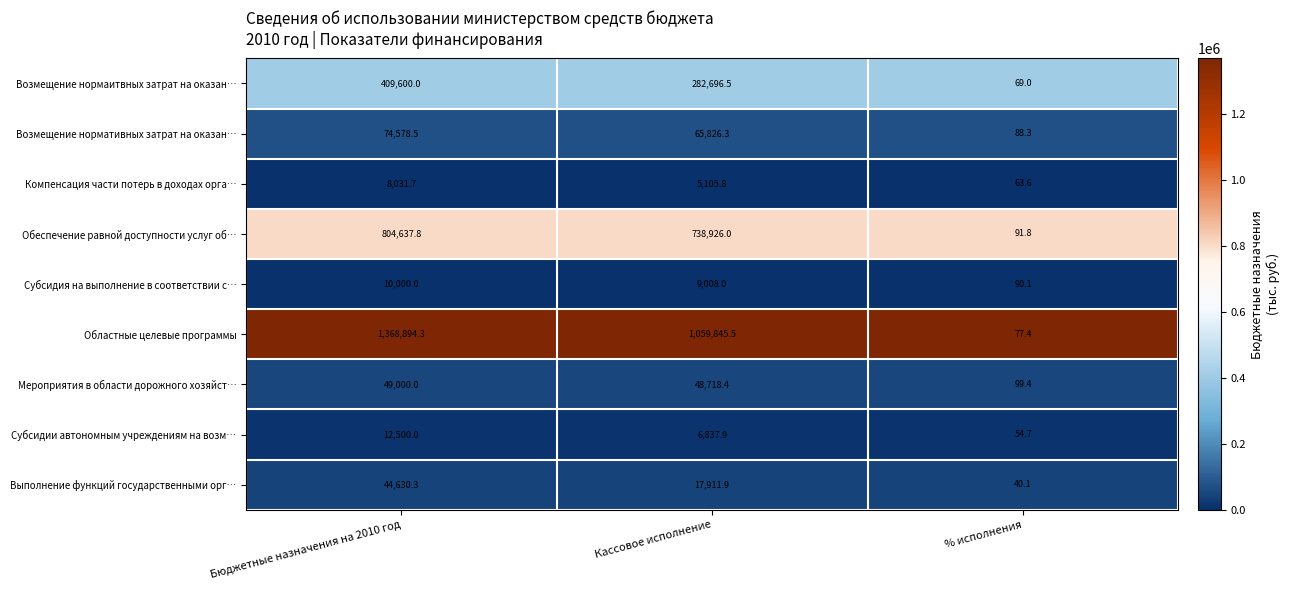

Reading left to right, extract all data points from this chart.

Возмещение нормаитвных затрат на оказан…: Бюджетные назначения на 2010 год=409600.0	Кассовое исполнение=282696.5	% исполнения=69.0
Возмещение нормативных затрат на оказан…: Бюджетные назначения на 2010 год=74578.5	Кассовое исполнение=65826.3	% исполнения=88.3
Компенсация части потерь в доходах орга…: Бюджетные назначения на 2010 год=8031.7	Кассовое исполнение=5105.8	% исполнения=63.6
Обеспечение равной доступности услуг об…: Бюджетные назначения на 2010 год=804637.8	Кассовое исполнение=738926.0	% исполнения=91.8
Субсидия на выполнение в соответствии с…: Бюджетные назначения на 2010 год=10000.0	Кассовое исполнение=9008.0	% исполнения=90.1
Областные целевые программы: Бюджетные назначения на 2010 год=1368894.3	Кассовое исполнение=1059845.5	% исполнения=77.4
Мероприятия в области дорожного хозяйст…: Бюджетные назначения на 2010 год=49000.0	Кассовое исполнение=48718.4	% исполнения=99.4
Субсидии автономным учреждениям на возм…: Бюджетные назначения на 2010 год=12500.0	Кассовое исполнение=6837.9	% исполнения=54.7
Выполнение функций государственными орг…: Бюджетные назначения на 2010 год=44630.3	Кассовое исполнение=17911.9	% исполнения=40.1